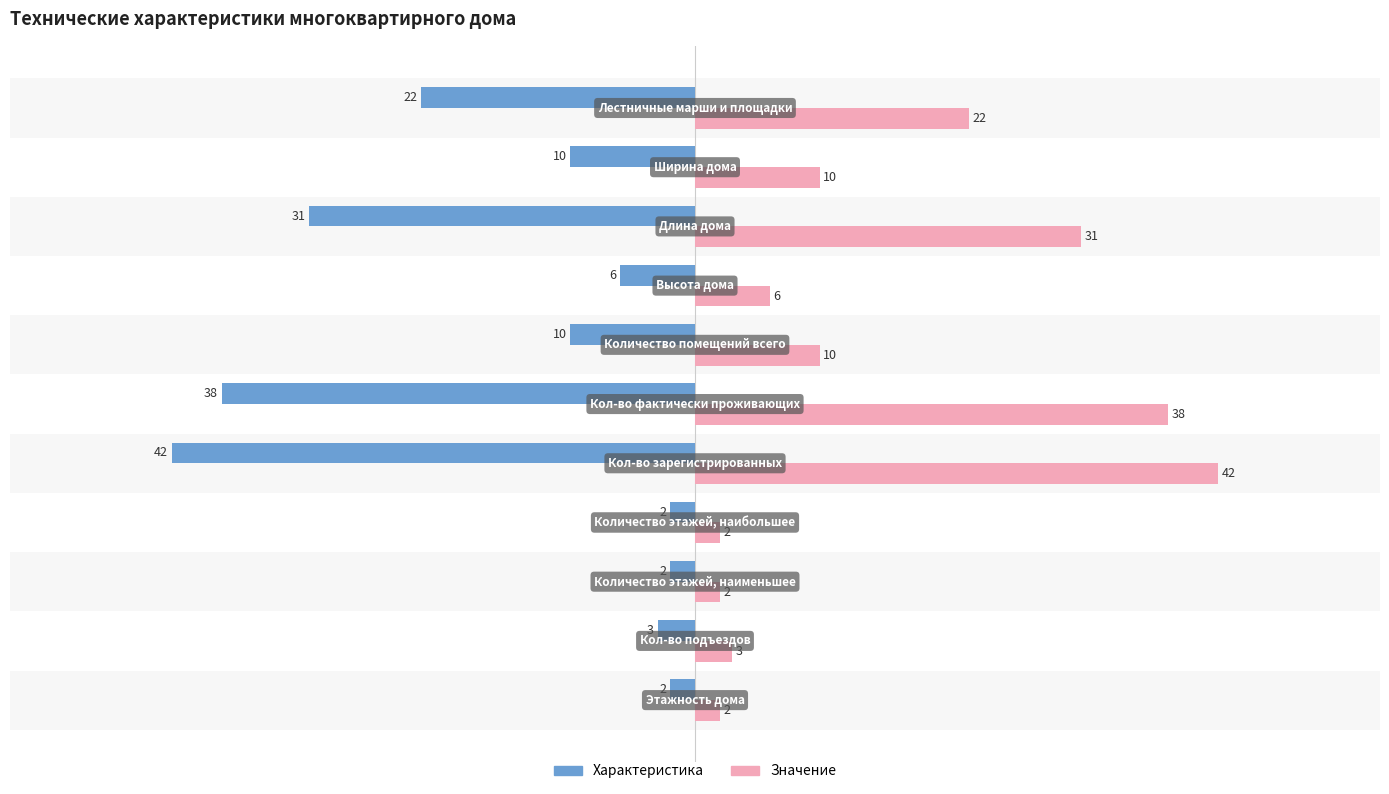

What is the minimum value shown in the chart?

-42